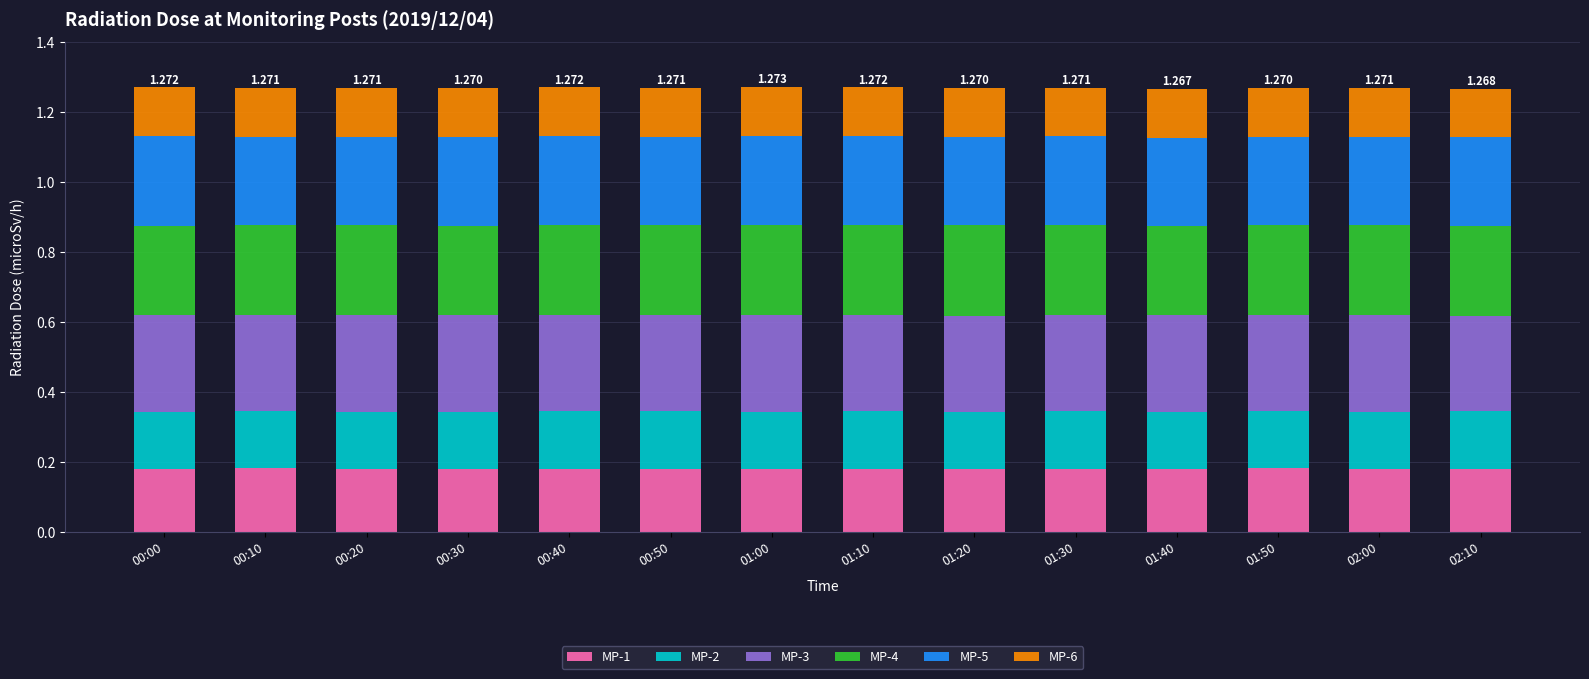

What is the label of the 14th bar from the left?

02:10